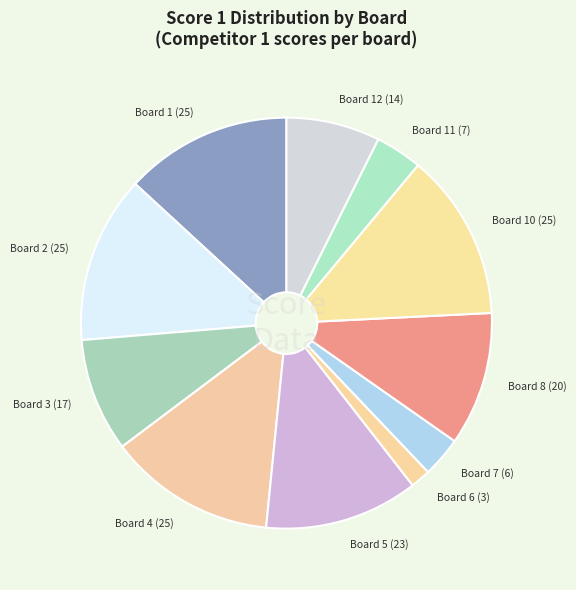

Is there a majority slice in this chart?

No